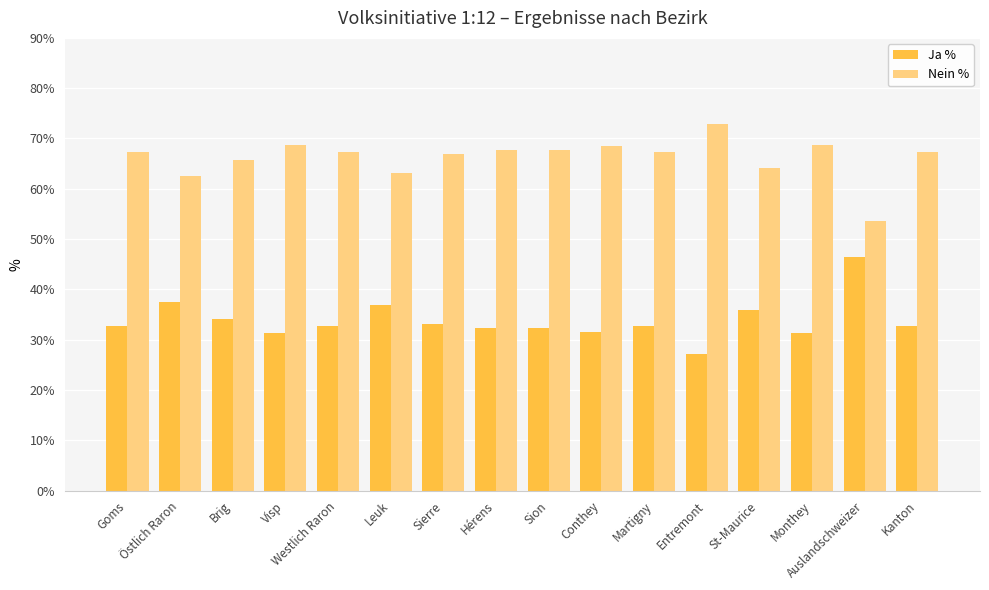

Which series has the largest total across all categories?

Nein %